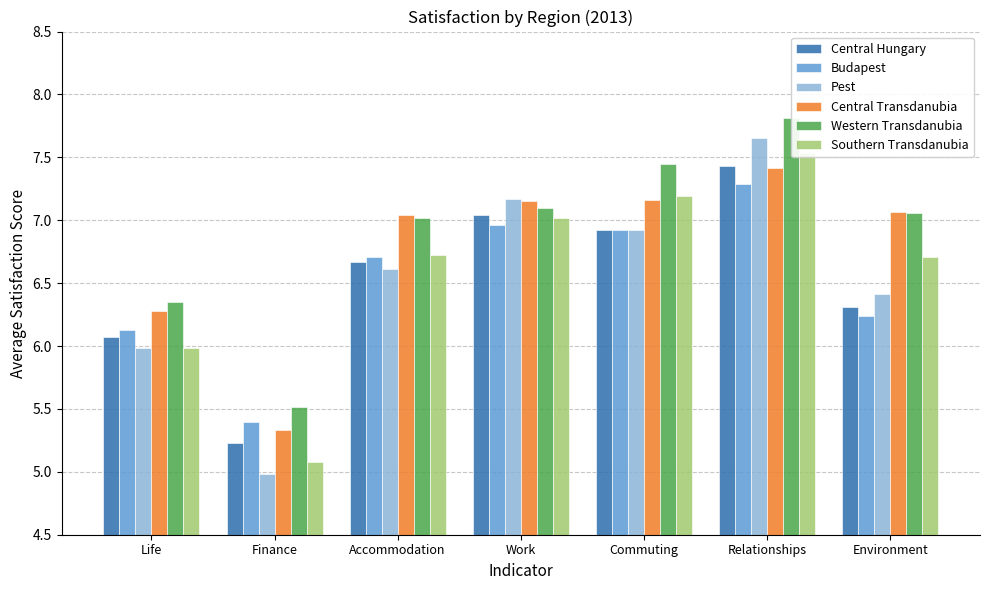

How many categories are shown in the chart?

7